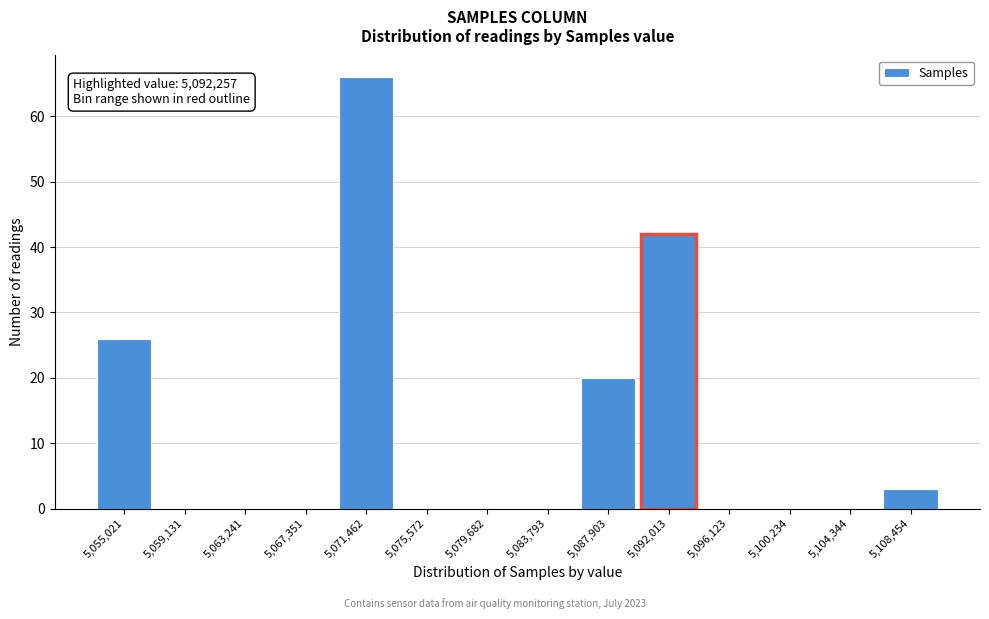

Reading left to right, list all the values displayed in this chart.

5,055,021=26	5,059,131=0	5,063,241=0	5,067,351=0	5,071,462=66	5,075,572=0	5,079,682=0	5,083,793=0	5,087,903=20	5,092,013=42	5,096,123=0	5,100,234=0	5,104,344=0	5,108,454=3